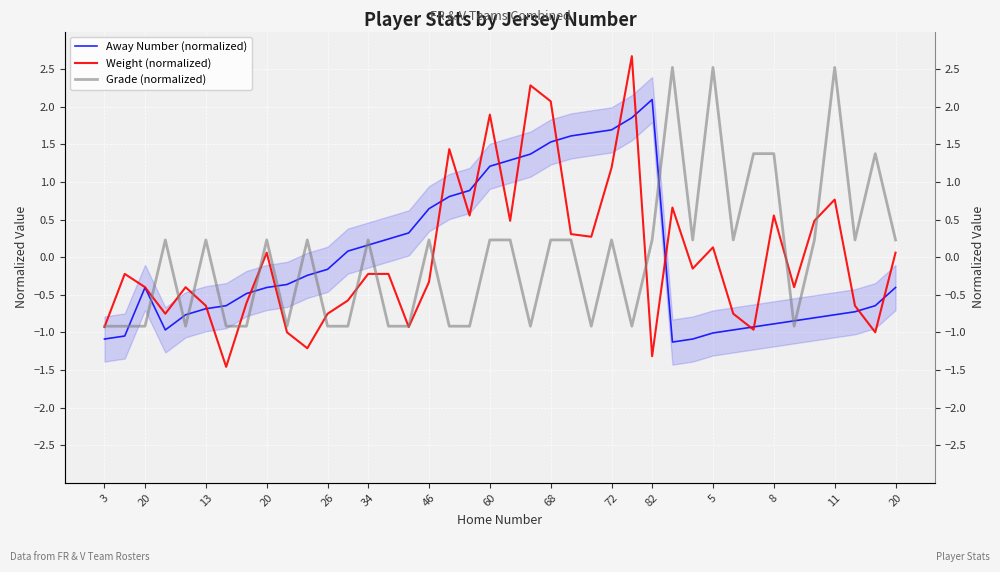

What is the label of the 8th point from the right?

32